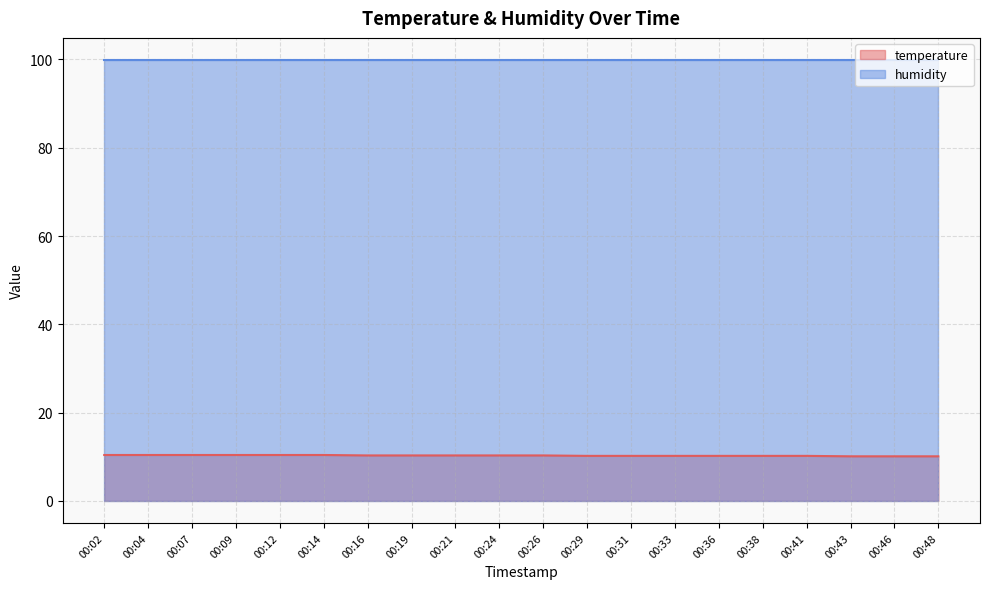

What is the change in value from 00:14 to 00:29?

-0.2